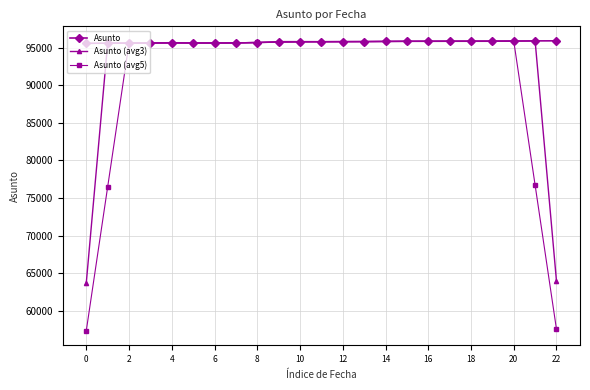

What is the average value of the Asunto (avg5) series?

90750.5